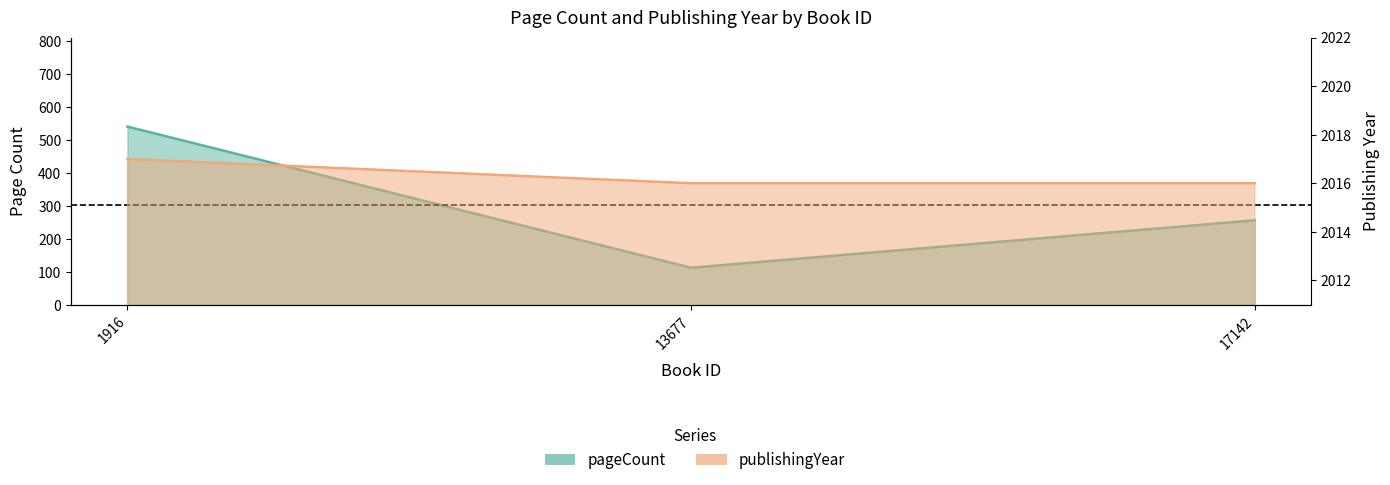

Reading left to right, transcribe all the data shown in this chart.

pageCount: 1916=540	13677=112	17142=256
publishingYear: 1916=2017	13677=2016	17142=2016